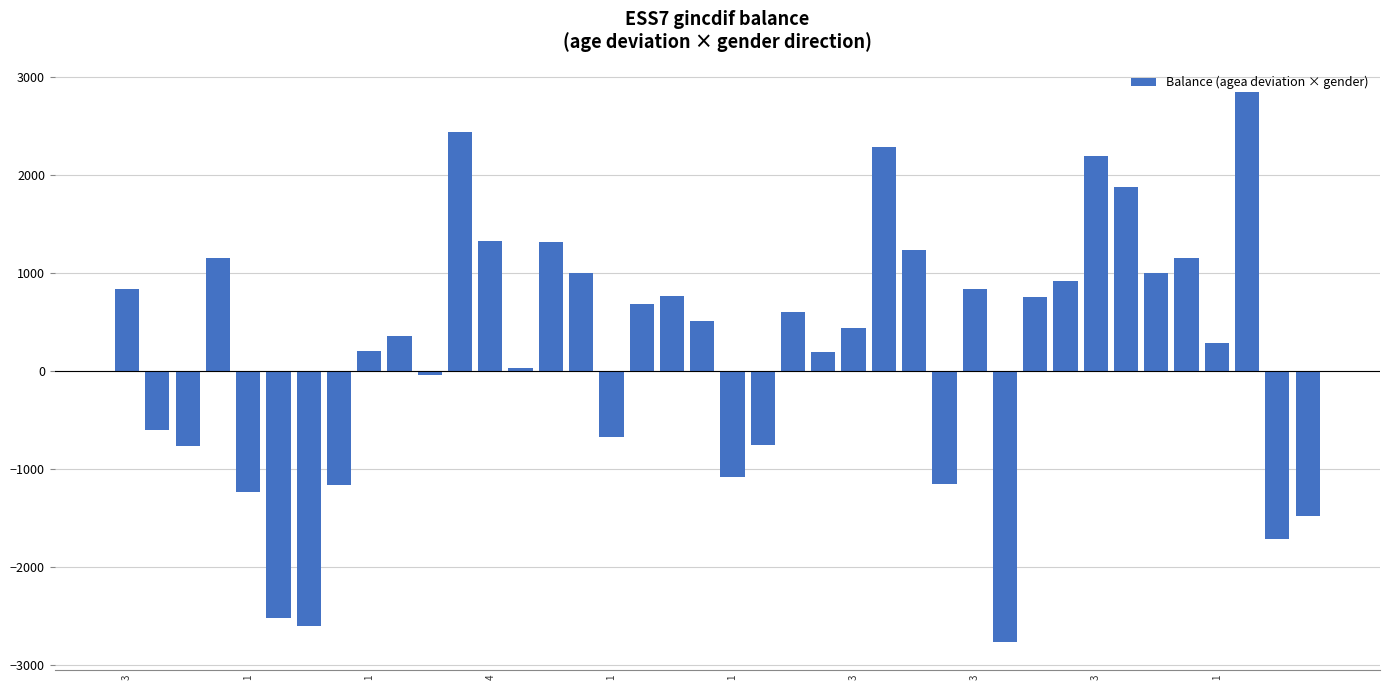

Are the bars horizontal?

No